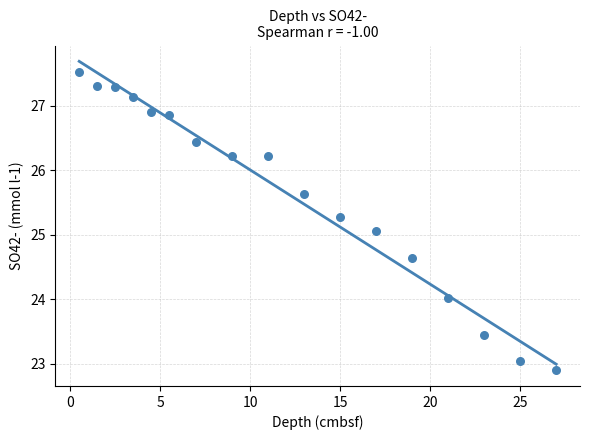

What is the range of Y values (max minus min)?

4.6